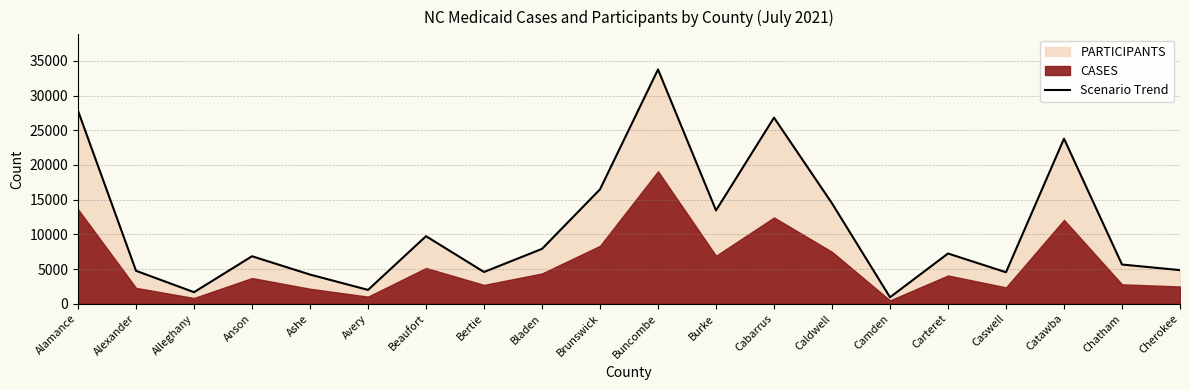

Where is the data nearest to the value 17350?

Brunswick